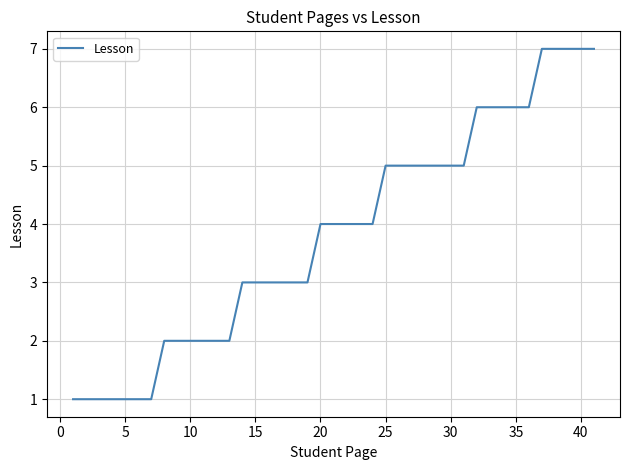

What is the greatest value displayed?

7